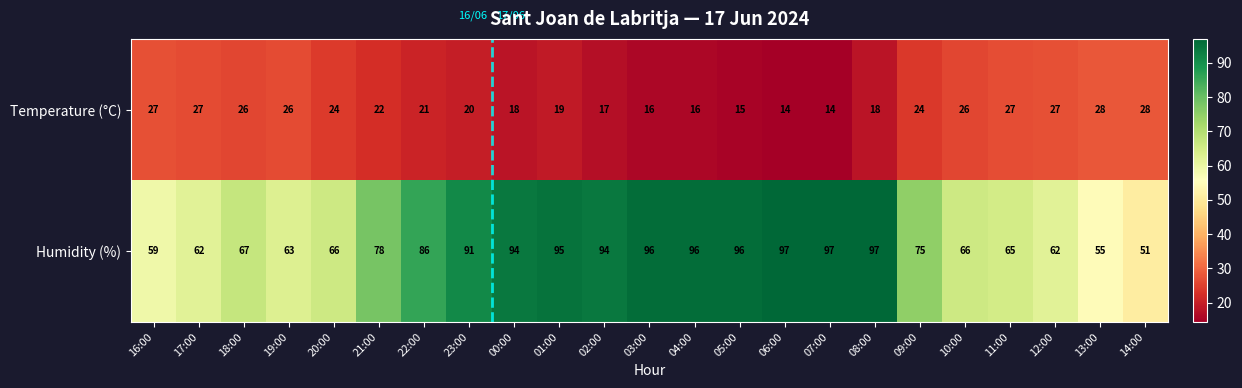

Count the number of data series in this chart.

2